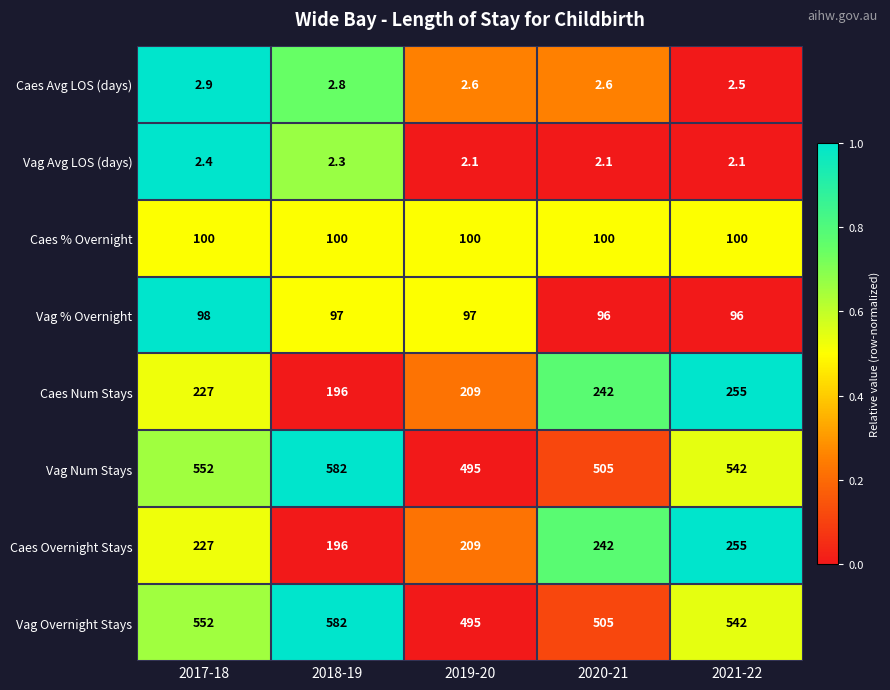

What is the minimum value for Vag Overnight Stays?

495.0